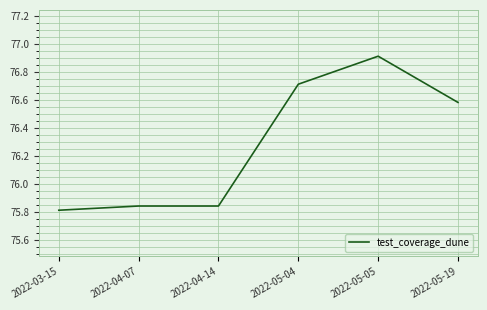

What is the greatest value displayed?

76.9